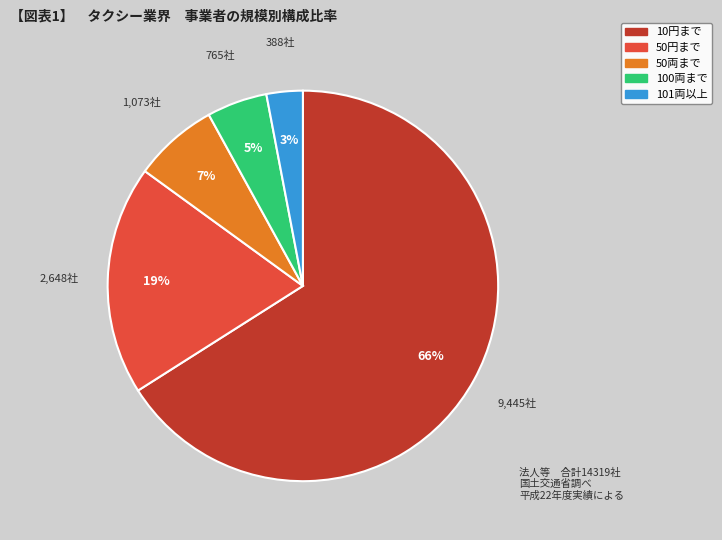

To the nearest percent, what is the difference between the largest and smallest slice percentages?

63%